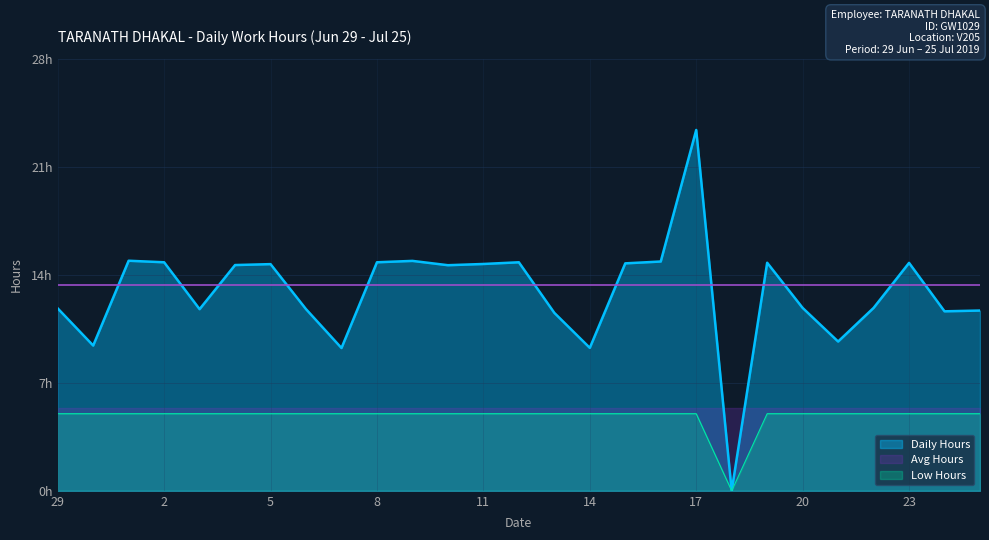

Does the chart have visible grid lines?

Yes